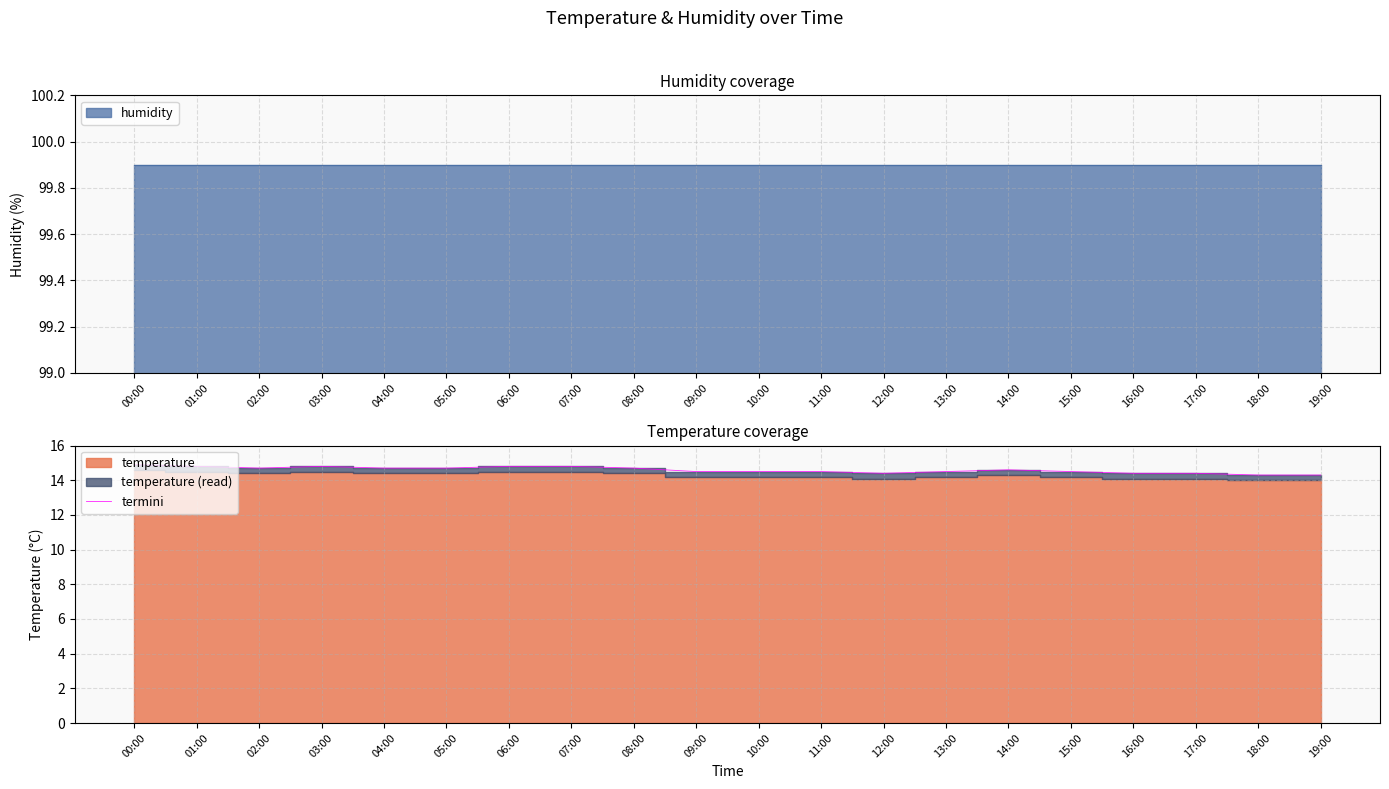

True or false: there are more than 1 points higher than both neighbors.

True